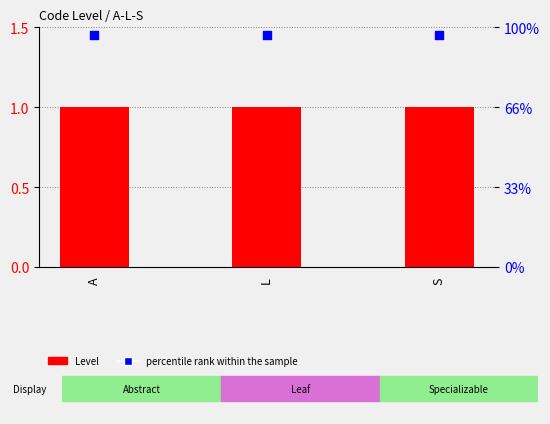

At which category is the sum across all series the highest?

A